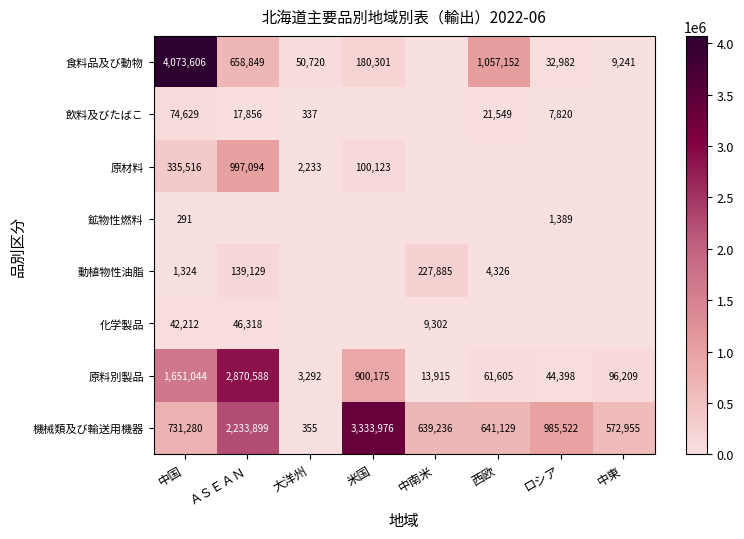

The 食料品及び動物 series shows 9241 at 中東. True or false?

True